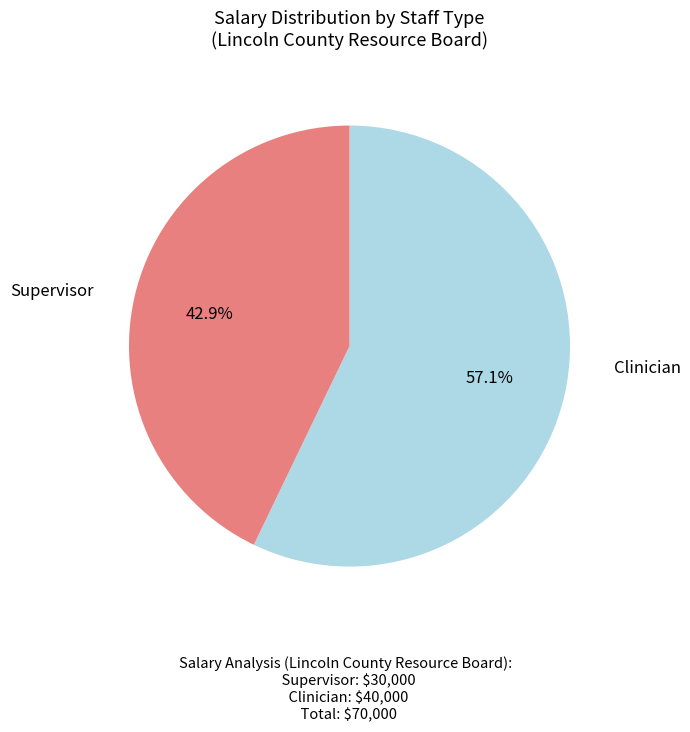

How many segments does this pie chart have?

2